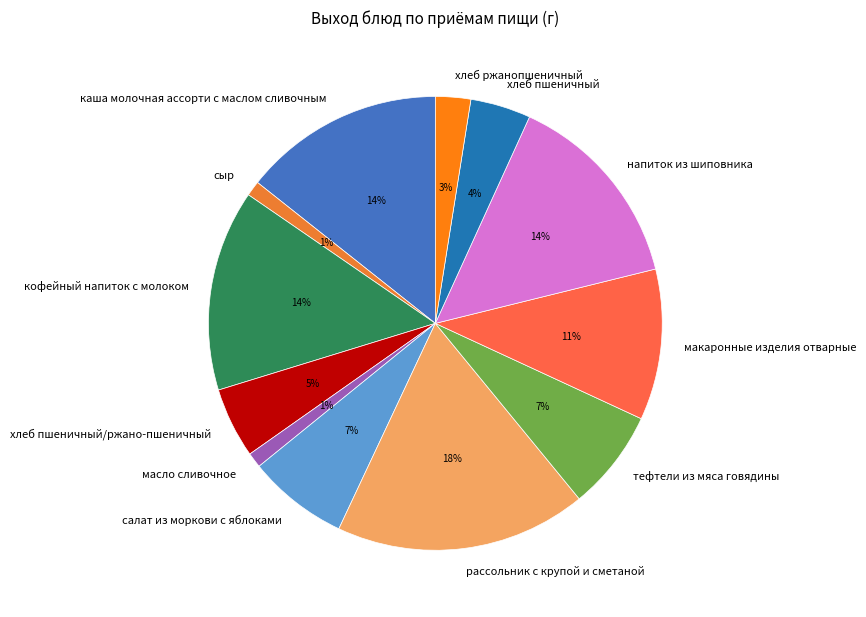

How many slices are in this pie chart?

12